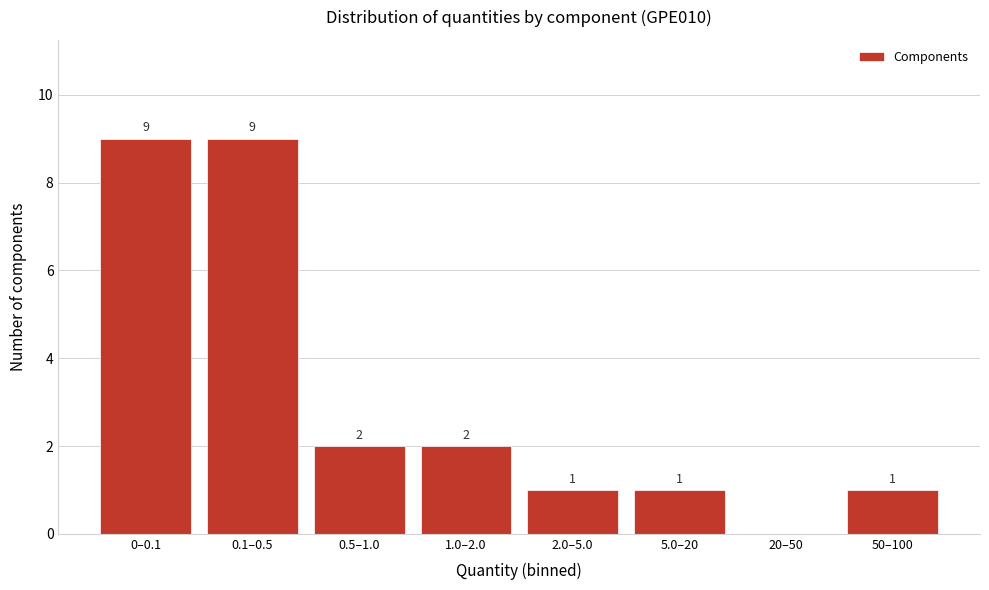

Reading left to right, extract all data points from this chart.

0–0.1=9	0.1–0.5=9	0.5–1.0=2	1.0–2.0=2	2.0–5.0=1	5.0–20=1	20–50=0	50–100=1